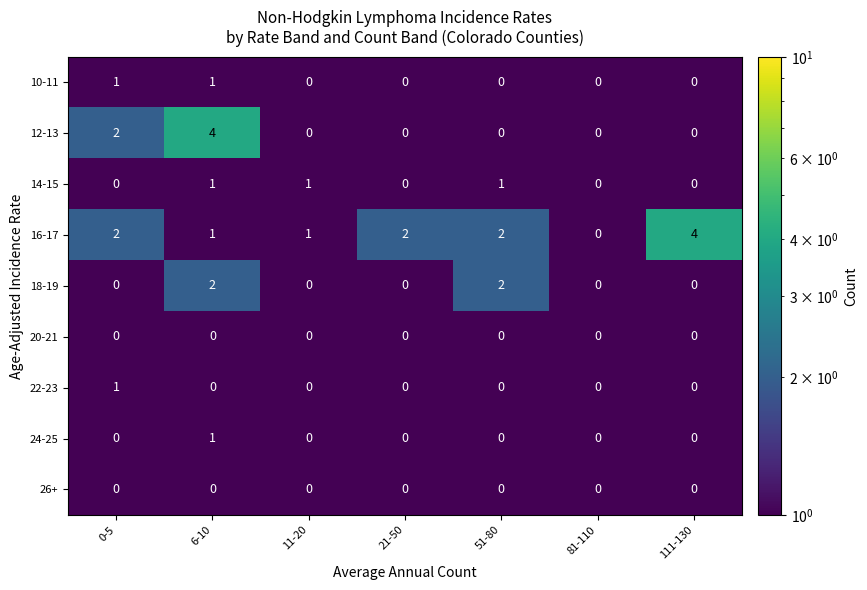

What is the sum of all 14-15 values?

3